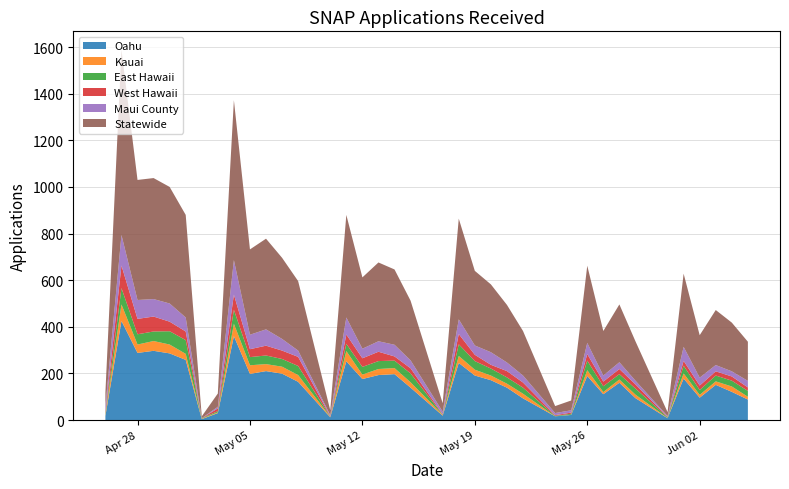

Reading right to left, what are all the values shown in this chart?

Oahu: 2020-06-05=88	2020-06-04=121	2020-06-03=151	2020-06-02=96	2020-06-01=178	2020-05-31=8	2020-05-29=94	2020-05-28=160	2020-05-27=111	2020-05-26=189	2020-05-25=22	2020-05-24=16	2020-05-22=93	2020-05-21=139	2020-05-20=171	2020-05-19=191	2020-05-18=245	2020-05-17=19	2020-05-15=139	2020-05-14=197	2020-05-13=193	2020-05-12=176	2020-05-11=252	2020-05-10=12	2020-05-08=164	2020-05-07=199	2020-05-06=210	2020-05-05=198	2020-05-04=360	2020-05-03=30	2020-05-02=4	2020-05-01=258	2020-04-30=286	2020-04-29=297	2020-04-28=288	2020-04-27=425	2020-04-26=18
Kauai: 2020-06-05=12	2020-06-04=23	2020-06-03=15	2020-06-02=12	2020-06-01=22	2020-05-31=1	2020-05-29=15	2020-05-28=14	2020-05-27=9	2020-05-26=25	2020-05-25=1	2020-05-24=0	2020-05-22=20	2020-05-21=17	2020-05-20=20	2020-05-19=25	2020-05-18=30	2020-05-17=3	2020-05-15=23	2020-05-14=26	2020-05-13=26	2020-05-12=19	2020-05-11=44	2020-05-10=2	2020-05-08=29	2020-05-07=30	2020-05-06=30	2020-05-05=37	2020-05-04=53	2020-05-03=3	2020-05-02=2	2020-05-01=26	2020-04-30=38	2020-04-29=42	2020-04-28=36	2020-04-27=71	2020-04-26=5
East Hawaii: 2020-06-05=25	2020-06-04=25	2020-06-03=25	2020-06-02=21	2020-06-01=33	2020-05-31=3	2020-05-29=26	2020-05-28=23	2020-05-27=25	2020-05-26=41	2020-05-25=4	2020-05-24=2	2020-05-22=26	2020-05-21=27	2020-05-20=30	2020-05-19=37	2020-05-18=50	2020-05-17=1	2020-05-15=38	2020-05-14=32	2020-05-13=34	2020-05-12=33	2020-05-11=31	2020-05-10=1	2020-05-08=39	2020-05-07=33	2020-05-06=37	2020-05-05=35	2020-05-04=60	2020-05-03=5	2020-05-02=2	2020-05-01=59	2020-04-30=57	2020-04-29=41	2020-04-28=44	2020-04-27=70	2020-04-26=6
West Hawaii: 2020-06-05=15	2020-06-04=18	2020-06-03=18	2020-06-02=19	2020-06-01=21	2020-05-31=2	2020-05-29=18	2020-05-28=22	2020-05-27=20	2020-05-26=28	2020-05-25=5	2020-05-24=3	2020-05-22=22	2020-05-21=27	2020-05-20=16	2020-05-19=27	2020-05-18=44	2020-05-17=2	2020-05-15=22	2020-05-14=18	2020-05-13=40	2020-05-12=37	2020-05-11=40	2020-05-10=2	2020-05-08=39	2020-05-07=36	2020-05-06=42	2020-05-05=34	2020-05-04=65	2020-05-03=12	2020-05-02=0	2020-05-01=37	2020-04-30=41	2020-04-29=64	2020-04-28=66	2020-04-27=97	2020-04-26=7
Maui County: 2020-06-05=28	2020-06-04=22	2020-06-03=27	2020-06-02=34	2020-06-01=60	2020-05-31=3	2020-05-29=16	2020-05-28=29	2020-05-27=26	2020-05-26=48	2020-05-25=10	2020-05-24=9	2020-05-22=30	2020-05-21=37	2020-05-20=54	2020-05-19=40	2020-05-18=63	2020-05-17=11	2020-05-15=34	2020-05-14=50	2020-05-13=45	2020-05-12=41	2020-05-11=73	2020-05-10=4	2020-05-08=27	2020-05-07=50	2020-05-06=70	2020-05-05=62	2020-05-04=148	2020-05-03=7	2020-05-02=0	2020-05-01=60	2020-04-30=78	2020-04-29=75	2020-04-28=81	2020-04-27=131	2020-04-26=23
Statewide: 2020-06-05=168	2020-06-04=209	2020-06-03=236	2020-06-02=182	2020-06-01=314	2020-05-31=17	2020-05-29=169	2020-05-28=248	2020-05-27=191	2020-05-26=331	2020-05-25=42	2020-05-24=30	2020-05-22=191	2020-05-21=247	2020-05-20=291	2020-05-19=320	2020-05-18=432	2020-05-17=36	2020-05-15=256	2020-05-14=323	2020-05-13=338	2020-05-12=306	2020-05-11=440	2020-05-10=21	2020-05-08=298	2020-05-07=348	2020-05-06=389	2020-05-05=366	2020-05-04=686	2020-05-03=57	2020-05-02=8	2020-05-01=440	2020-04-30=500	2020-04-29=519	2020-04-28=515	2020-04-27=794	2020-04-26=59